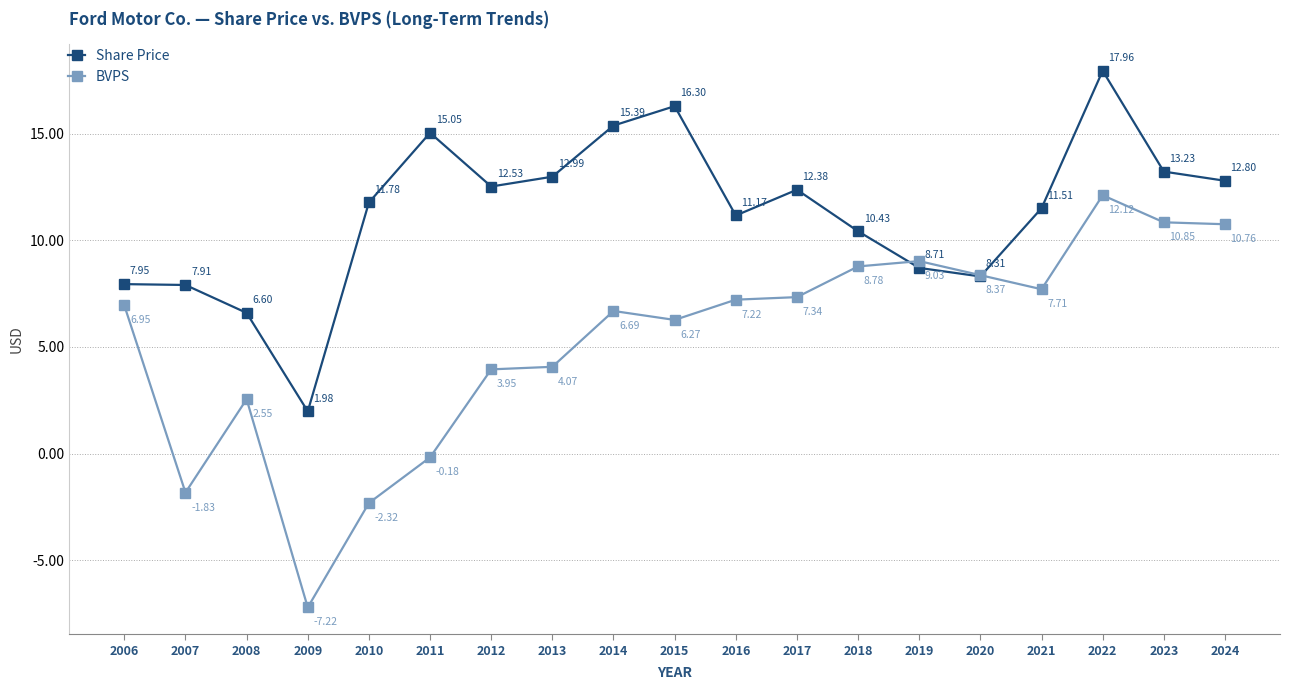

List the series in order of their peak value, highest first.

Share Price, BVPS